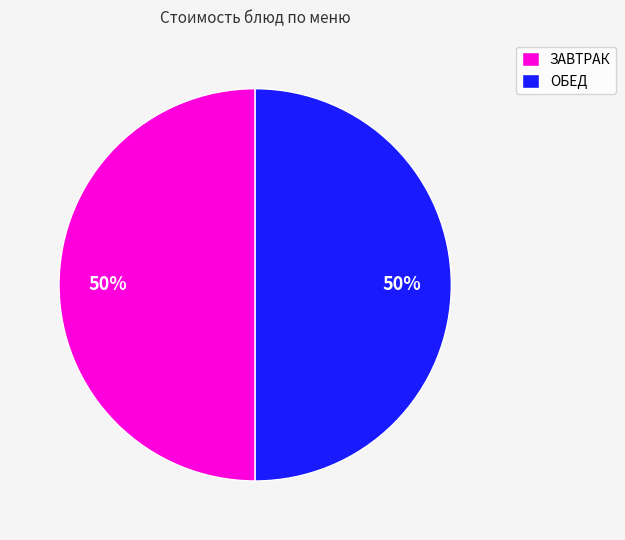

Is it true that ЗАВТРАК is 50% of the pie?

True